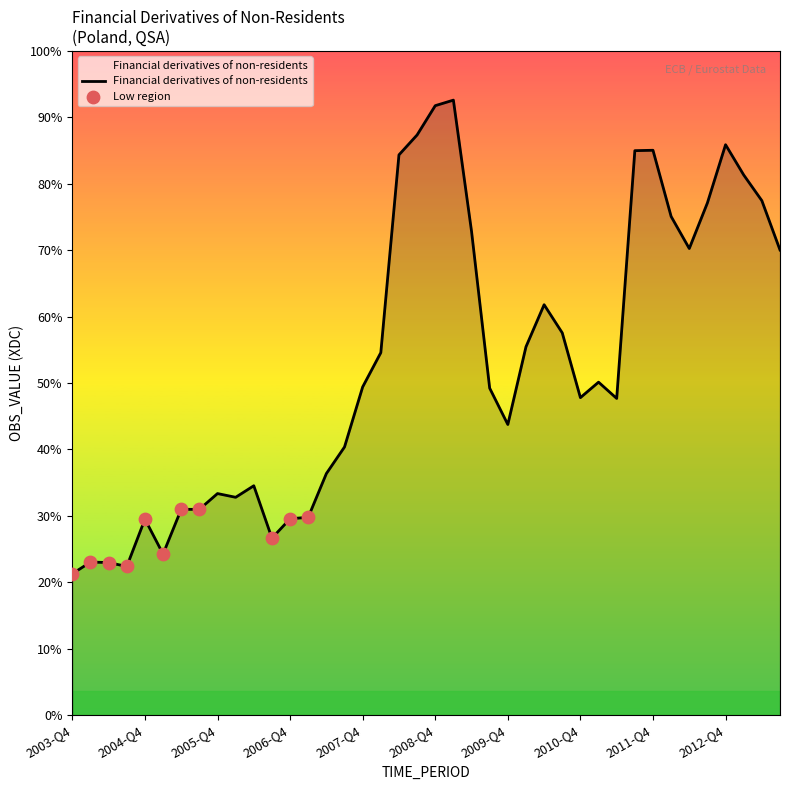

Is this an area chart (filled region under the line)?

Yes